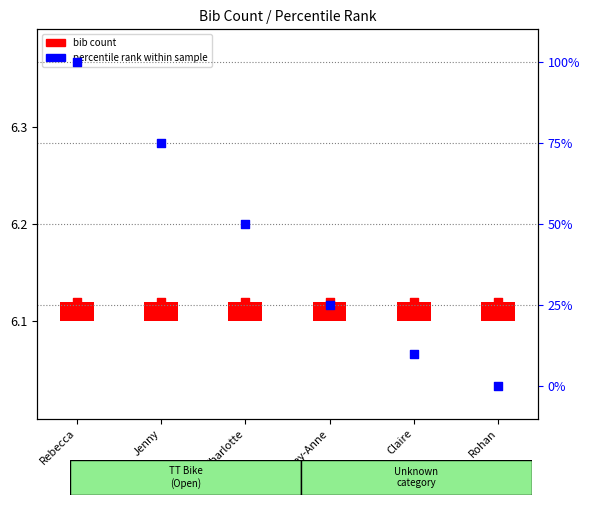

Which series contains the highest Y value?

percentile rank within sample